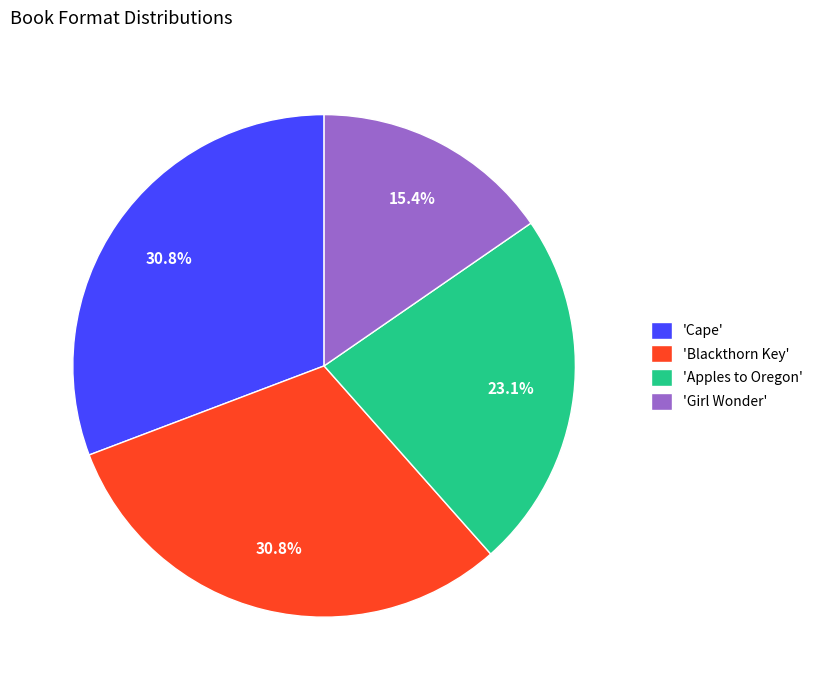

Is there a majority slice in this chart?

No